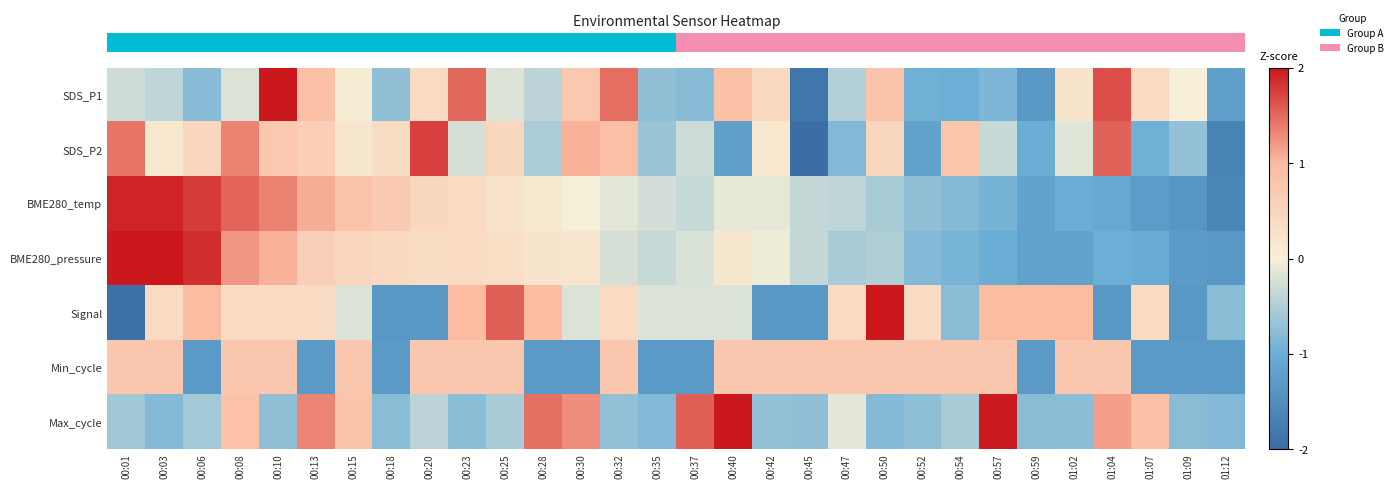

At how many categories does at least one series exceed 2?

5